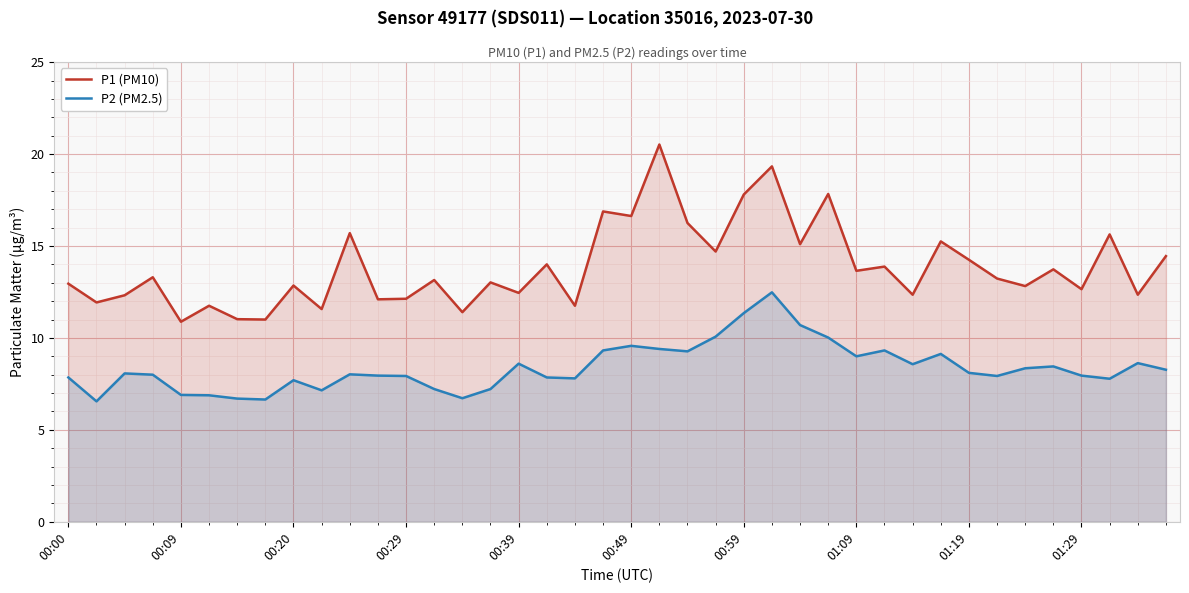

True or false: P1 (PM10) and P2 (PM2.5) cross at least once.

False